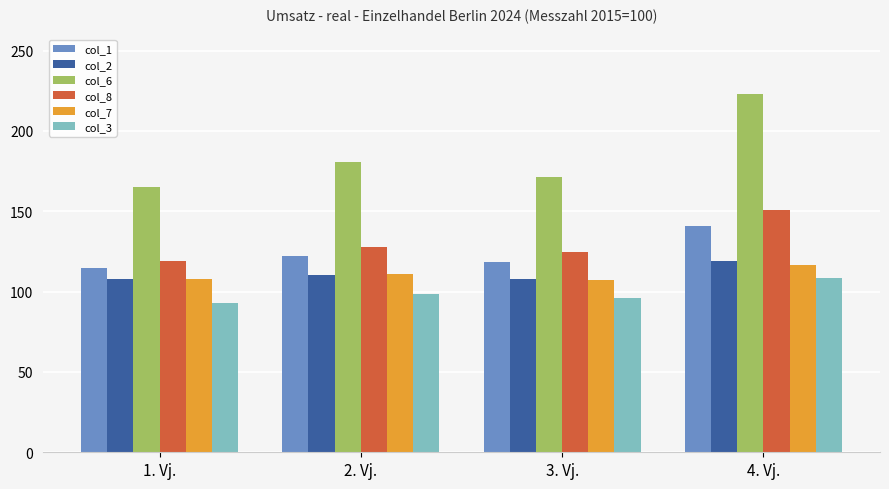

What is the difference between the maximum and second lowest values in the col_6 series?

51.9